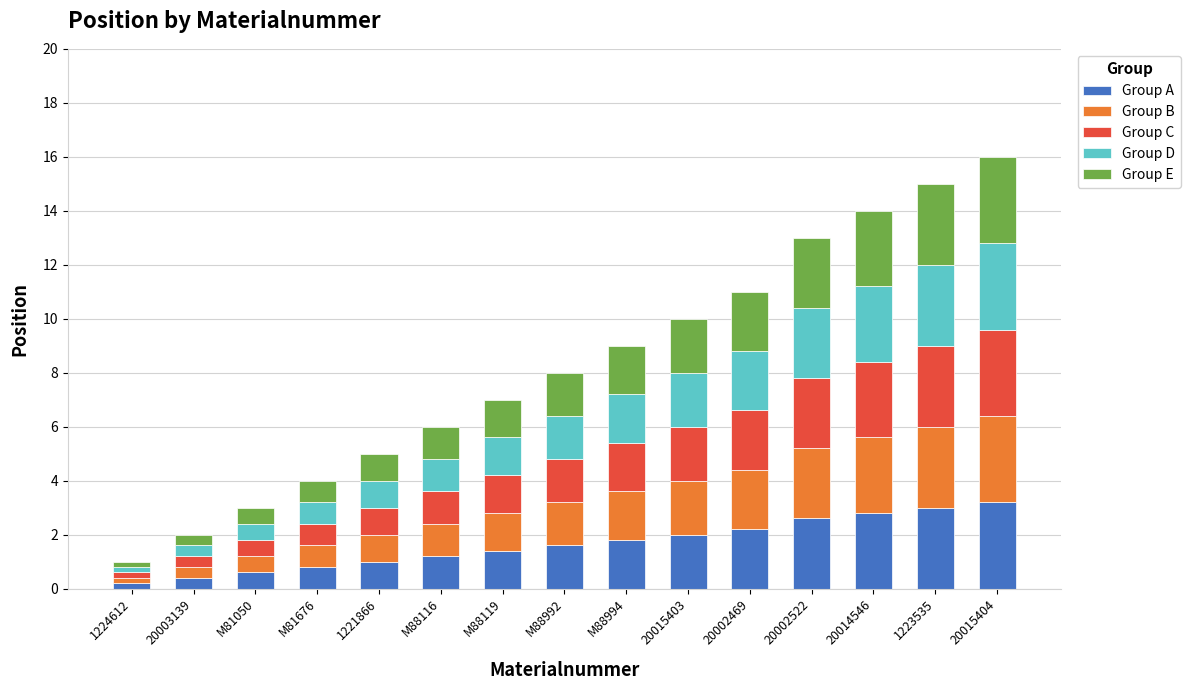

What is the total value across all series at 20002522?

13.0